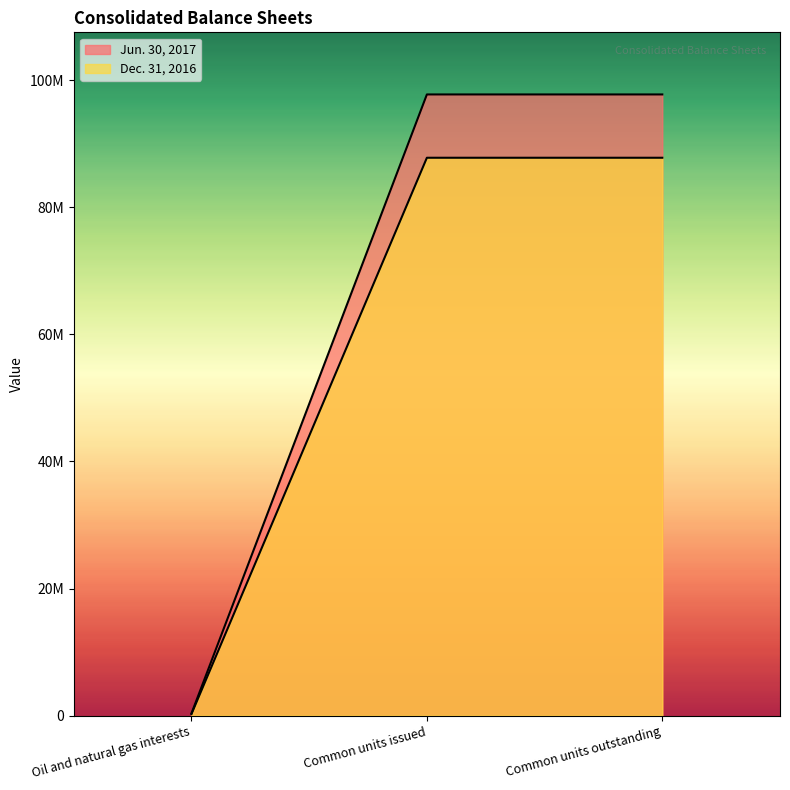

What is the greatest value displayed?

97763685